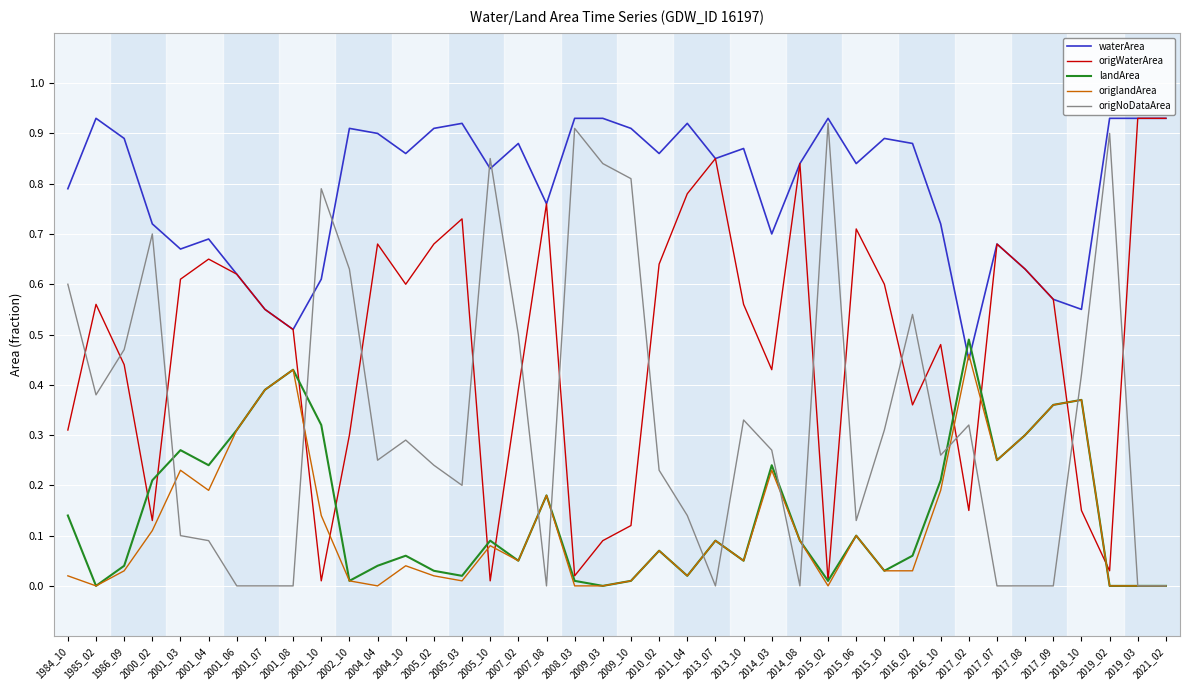

Which series has the largest total across all categories?

waterArea